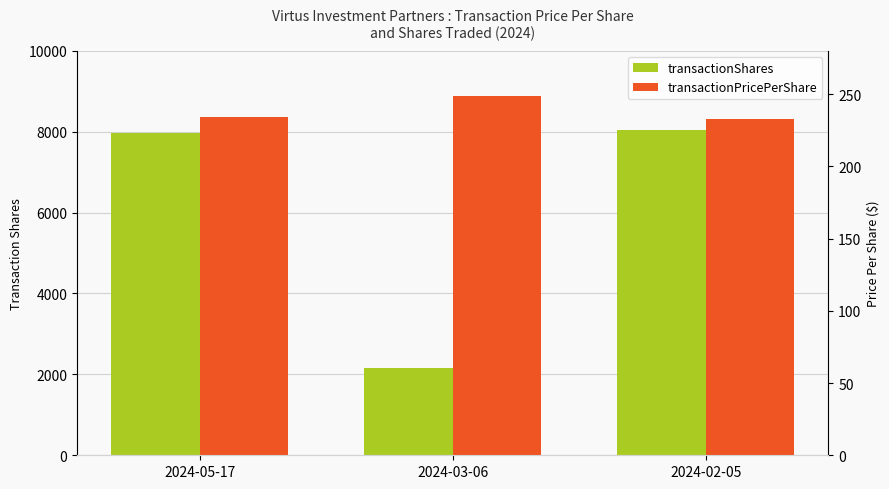

What is the label of the 3rd bar from the left?

2024-02-05